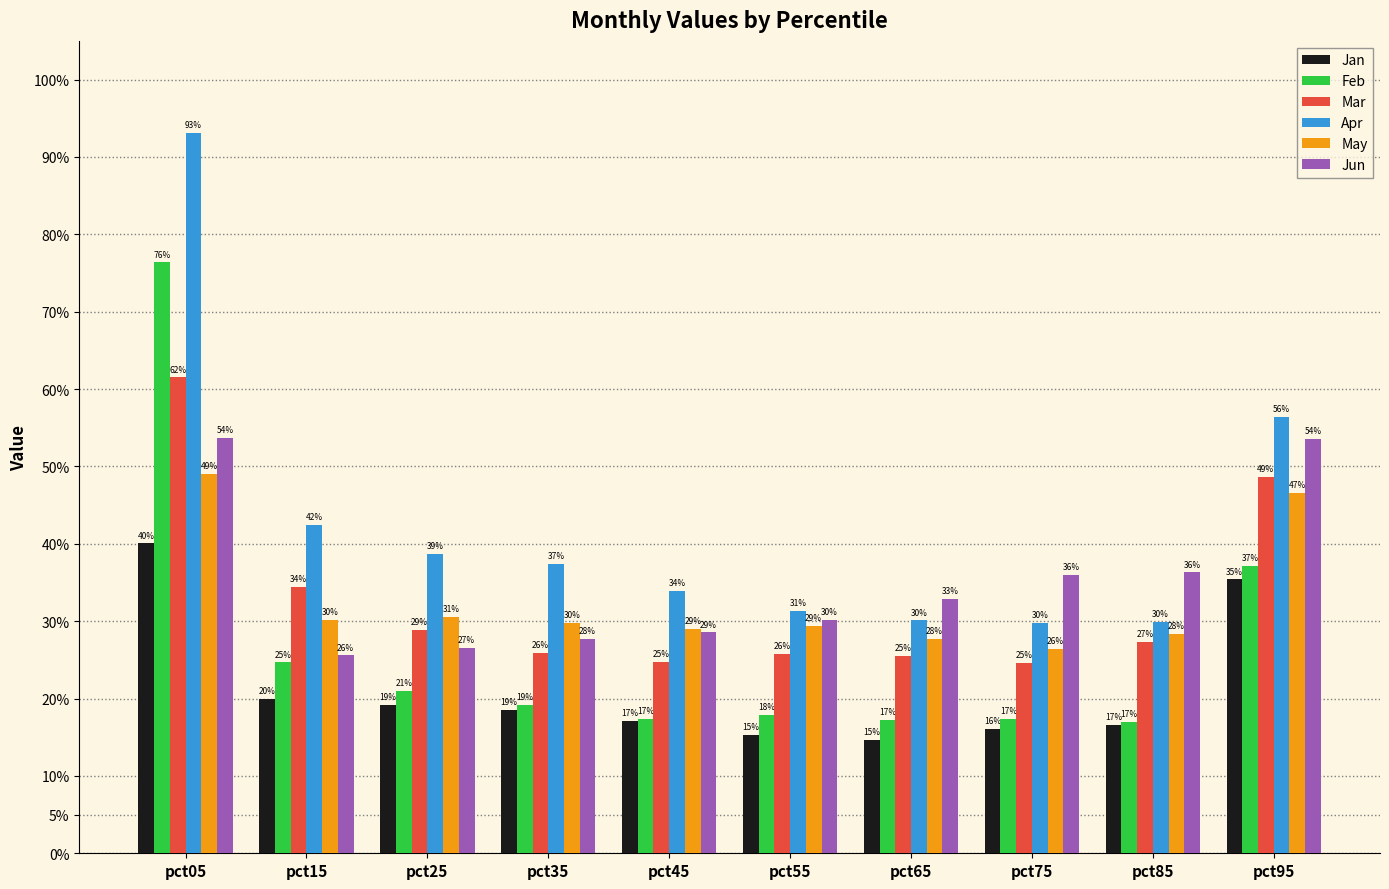

Are the bars grouped side by side (vs. stacked)?

Yes